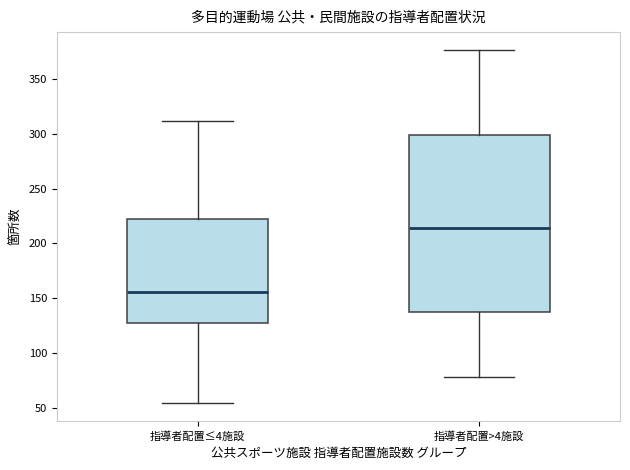

Reading left to right, read every box against the y-axis: the position of its median line, the range the box covers, and the ends of its whiskers. The values are not printed on the chart, so give them approximately, as read against the axis.

指導者配置≤4施設: median 155, box 125 to 225, whiskers 55 to 310
指導者配置>4施設: median 215, box 140 to 300, whiskers 80 to 375